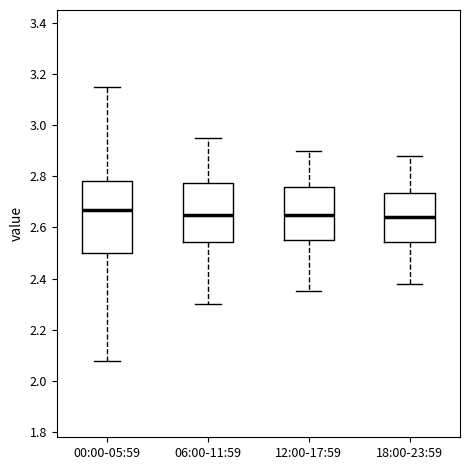

Where is the upper edge of the box for 00:00-05:59 on the y-axis? The values are not printed on the chart, so give them approximately, as read against the axis.

2.78